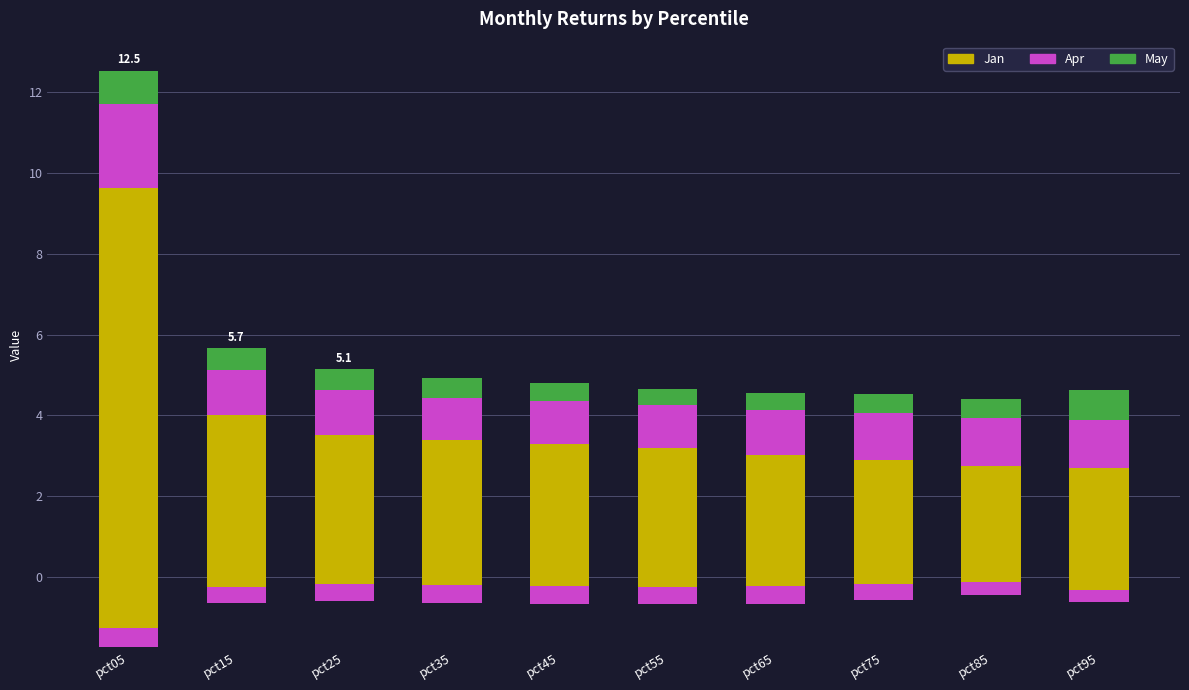

Is it true that May equals 0.5 at pct35?

True